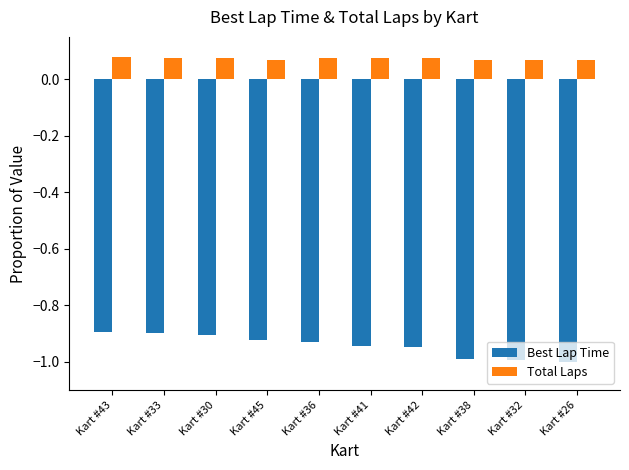

What is the smallest value displayed?

-1.0